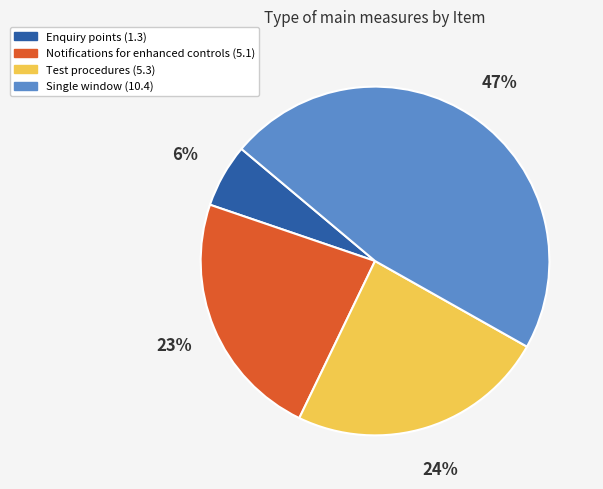

What is the ratio of the value at Notifications for enhanced controls (5.1) to the value at Single window (10.4)?

0.5